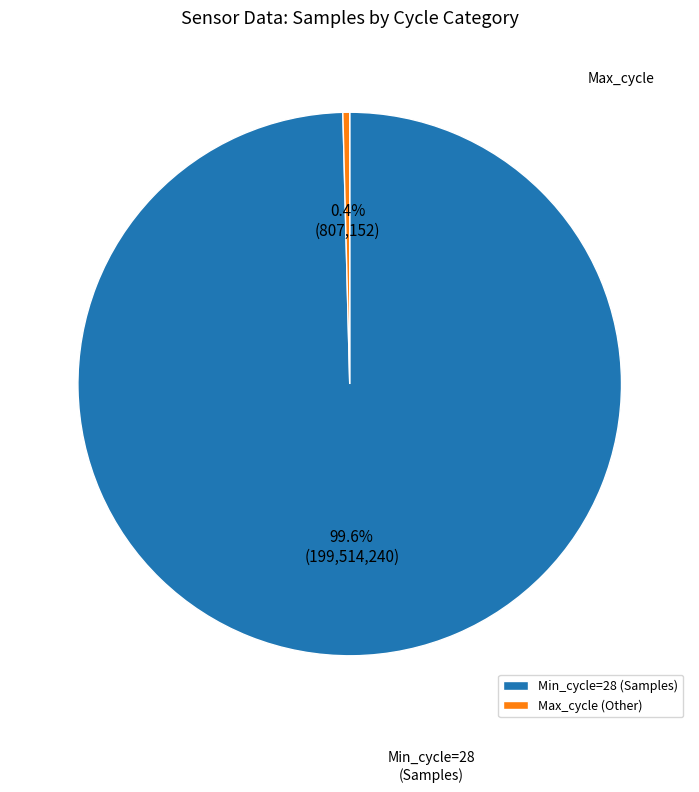

Which category accounts for the majority?

Min_cycle=28 (Samples)